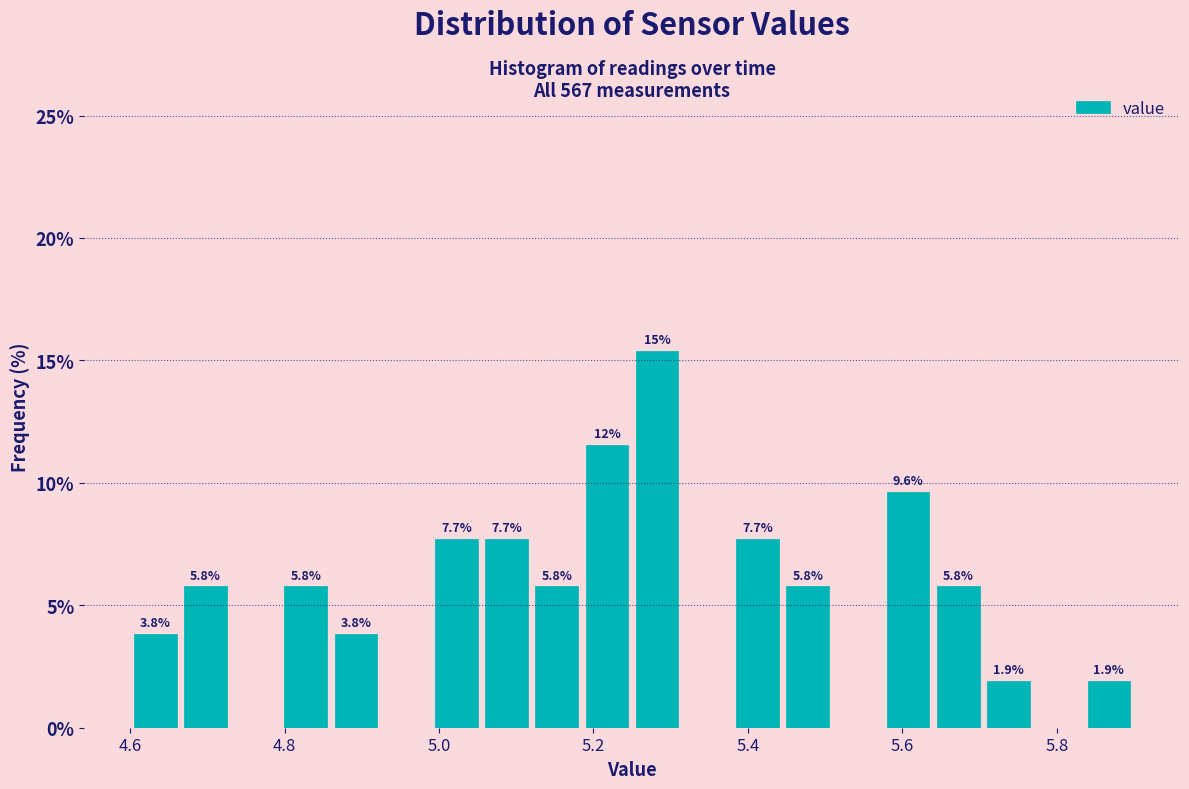

Around what value on the x-axis is the tallest bar? Give the approximate position of its centre, as read against the axis.

5.28